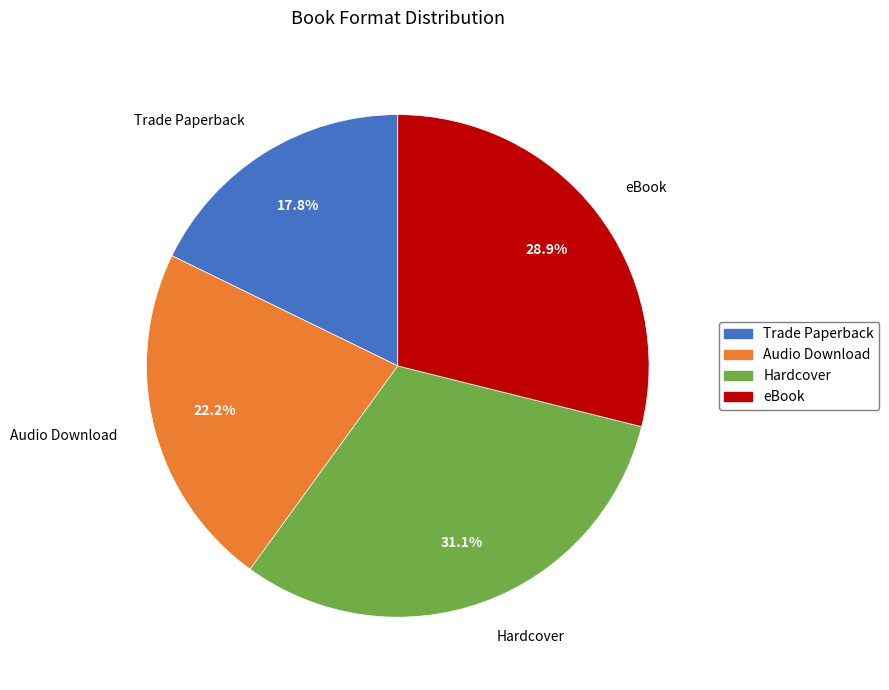

Which has a higher value, eBook or Trade Paperback?

eBook